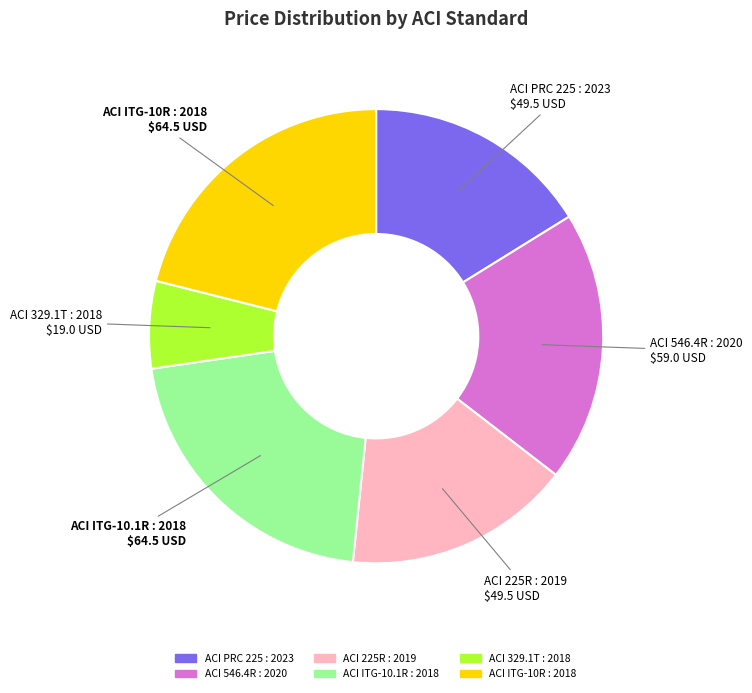

Between ACI ITG-10R : 2018 and ACI 546.4R : 2020, which is larger?

ACI ITG-10R : 2018